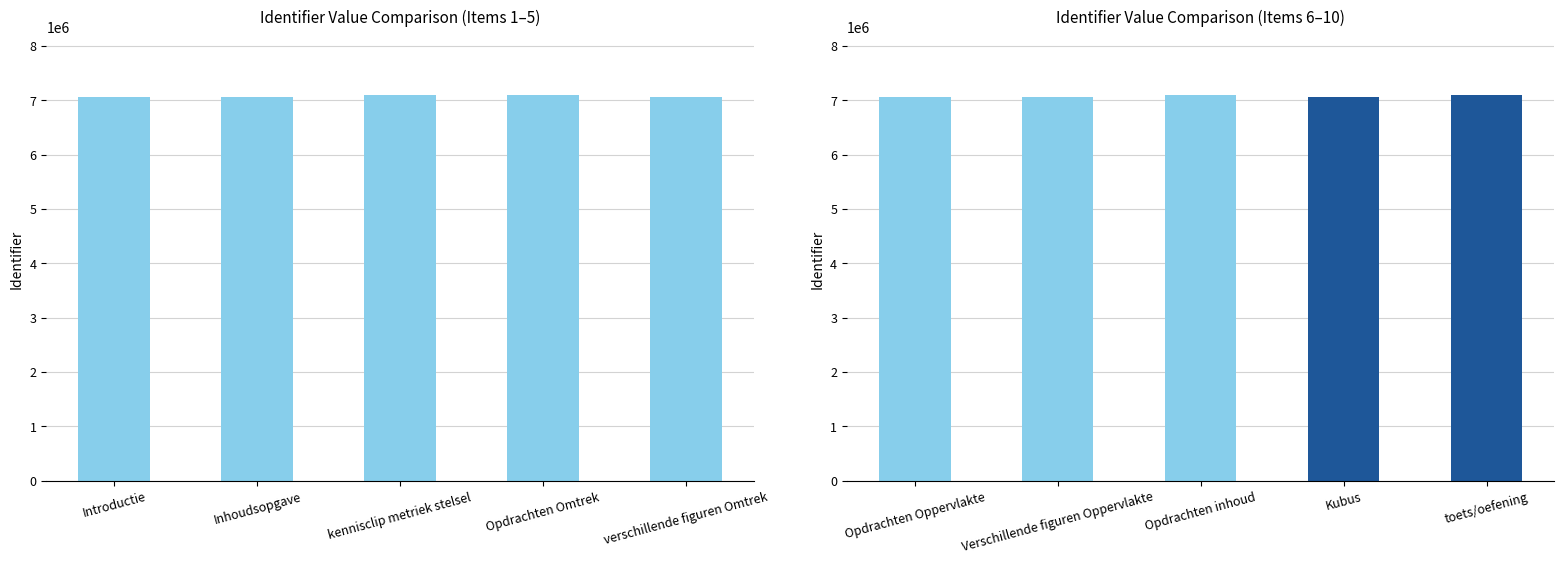

The value of Identifier (Group 2) at Opdrachten inhoud is 10604361. True or false?

False